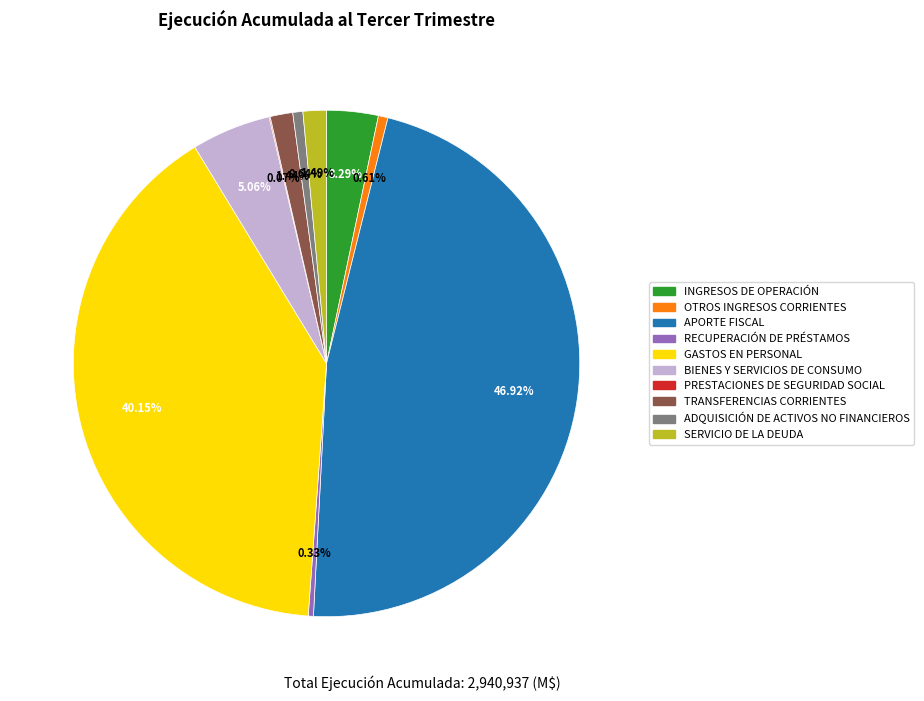

What percentage do SERVICIO DE LA DEUDA and INGRESOS DE OPERACIÓN together represent?

4.8%